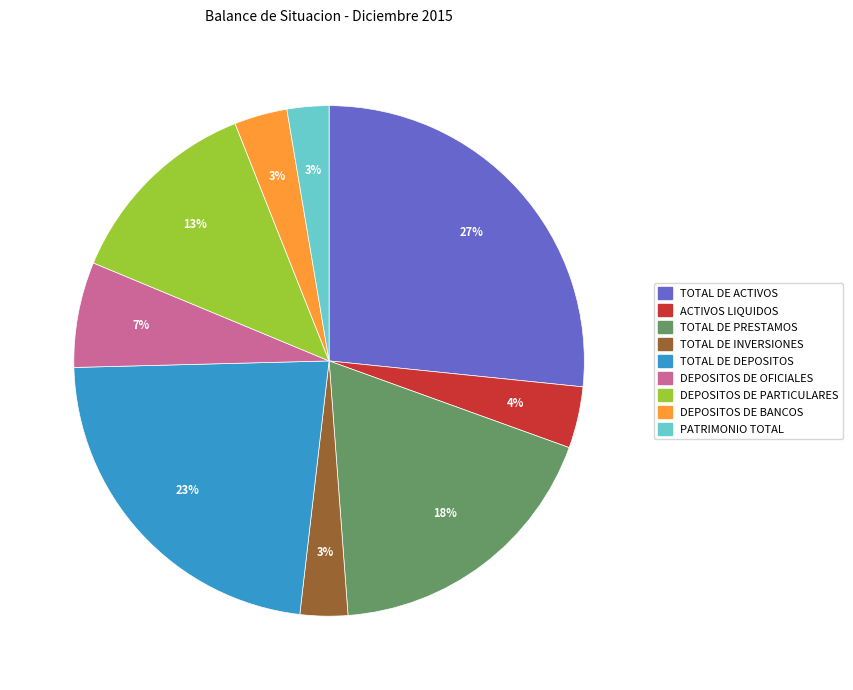

Count the number of slices in the pie.

9